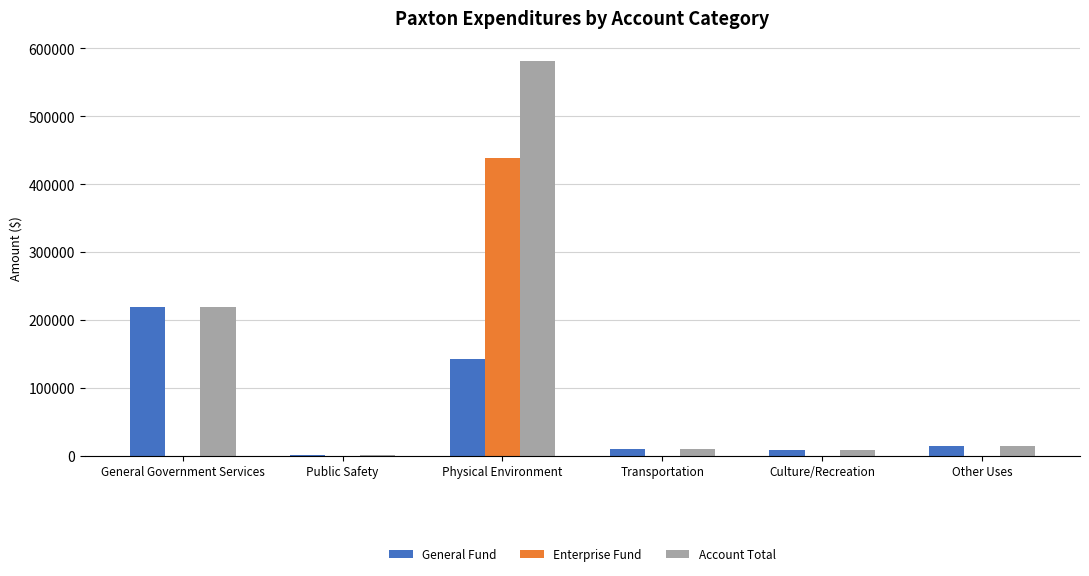

Is the value of Account Total at General Government Services greater than the value of Enterprise Fund at Public Safety?

Yes